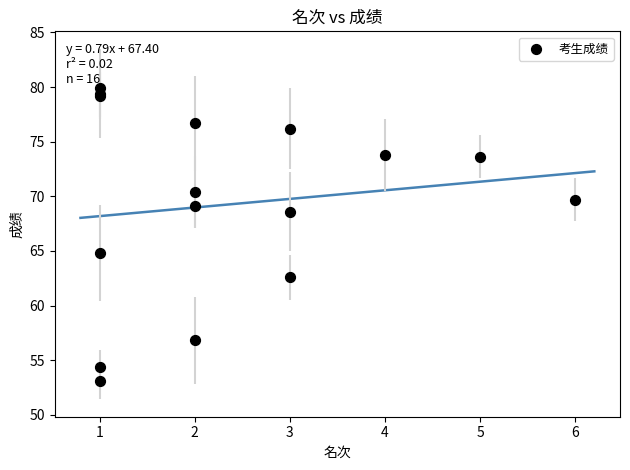

What Y value in the scatter plot is closest to 66?

64.8